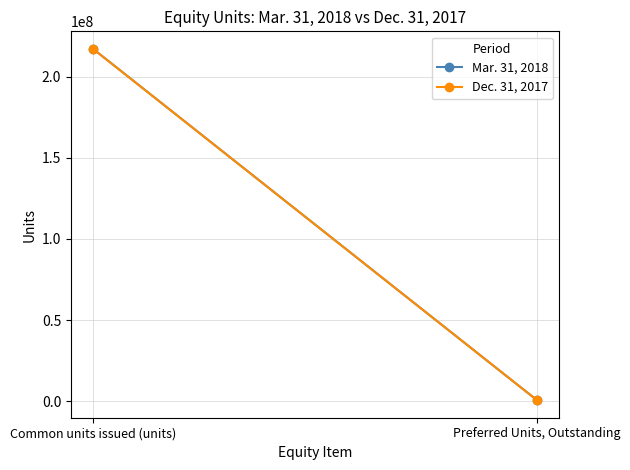

What is the value of the Mar. 31, 2018 point at the 2nd from the left?

600000